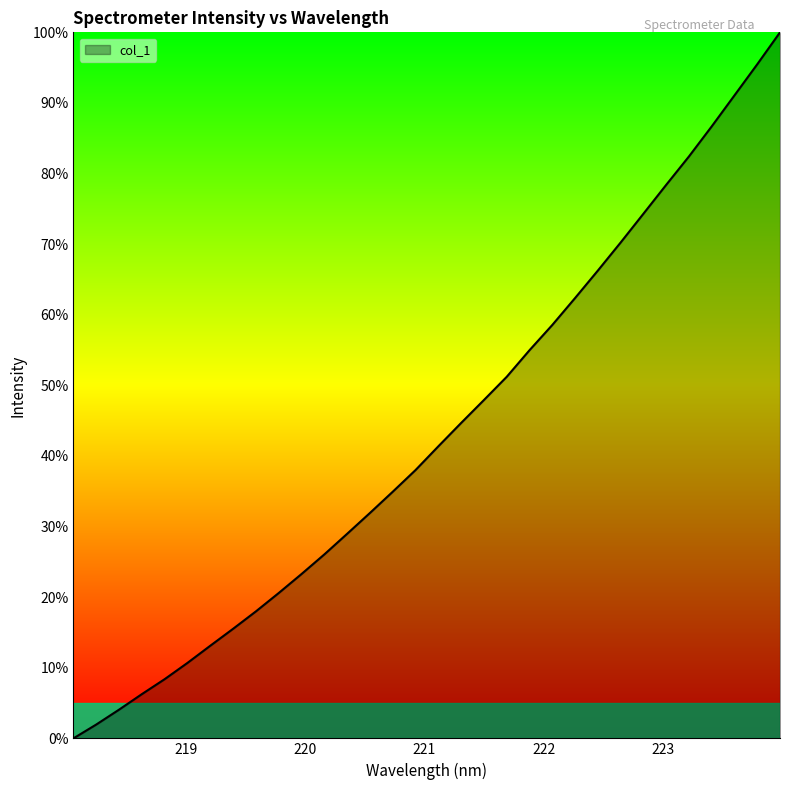

What is the difference between the maximum and minimum values?

100.0